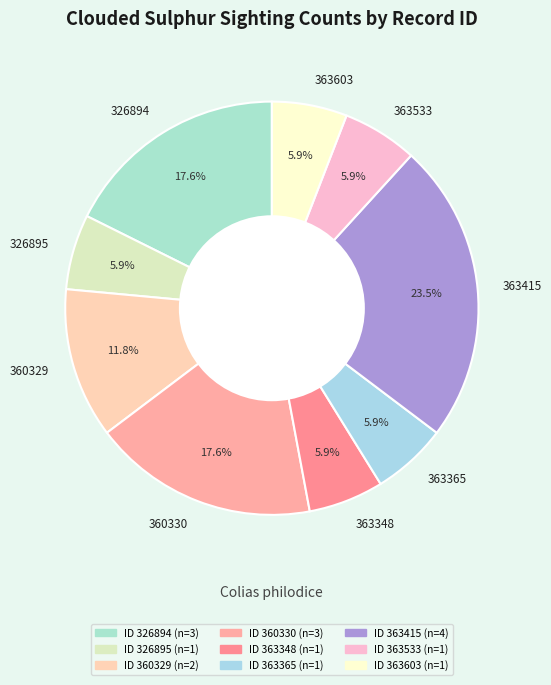

Approximately how many times larger is the value at 363415 compared to 326895?

4.0